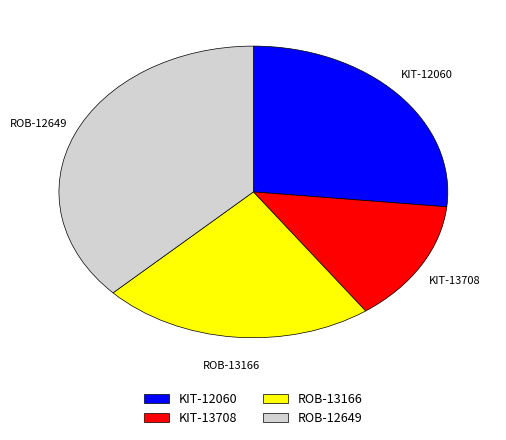

What is the ratio of the value at KIT-12060 to the value at KIT-13708?

2.0